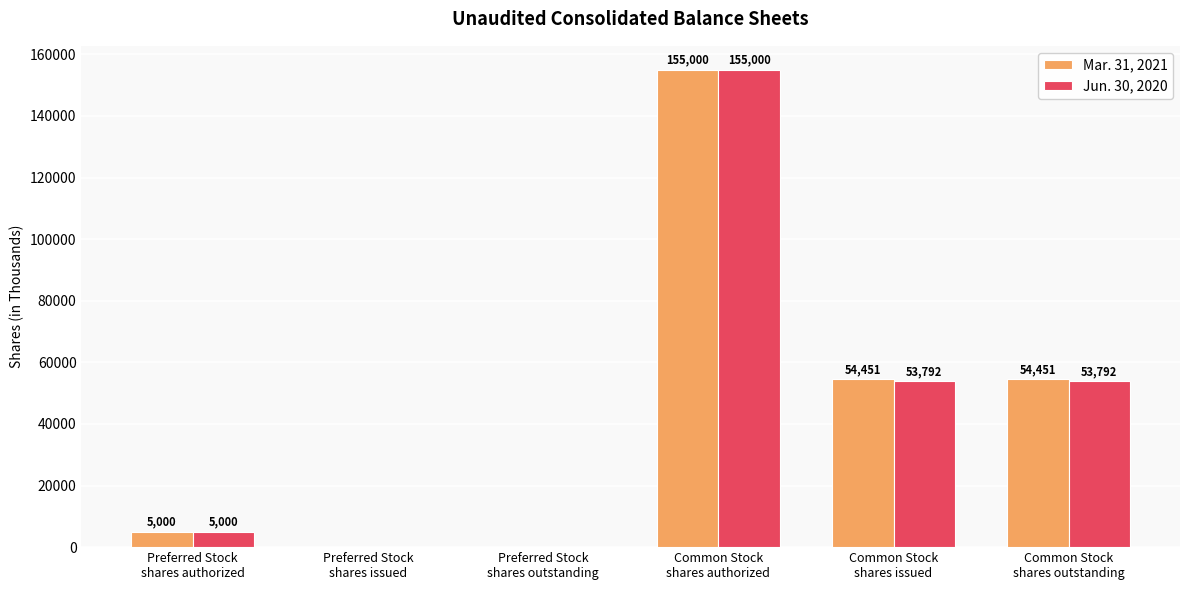

What is the sum of all Mar. 31, 2021 values?

268902